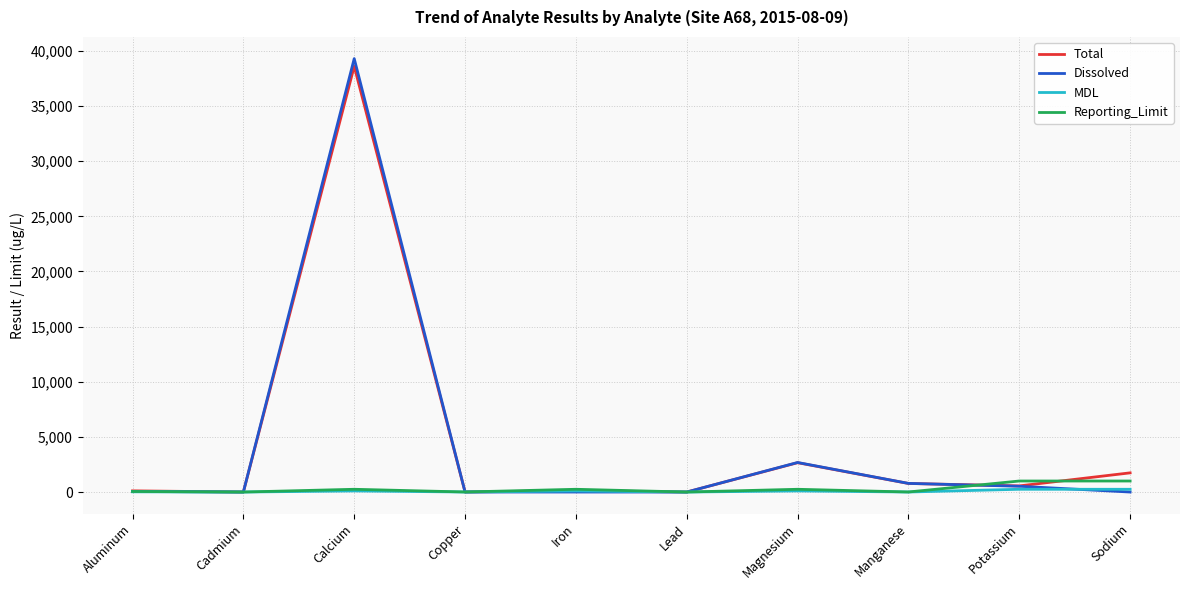

How many distinct data groups are displayed?

4